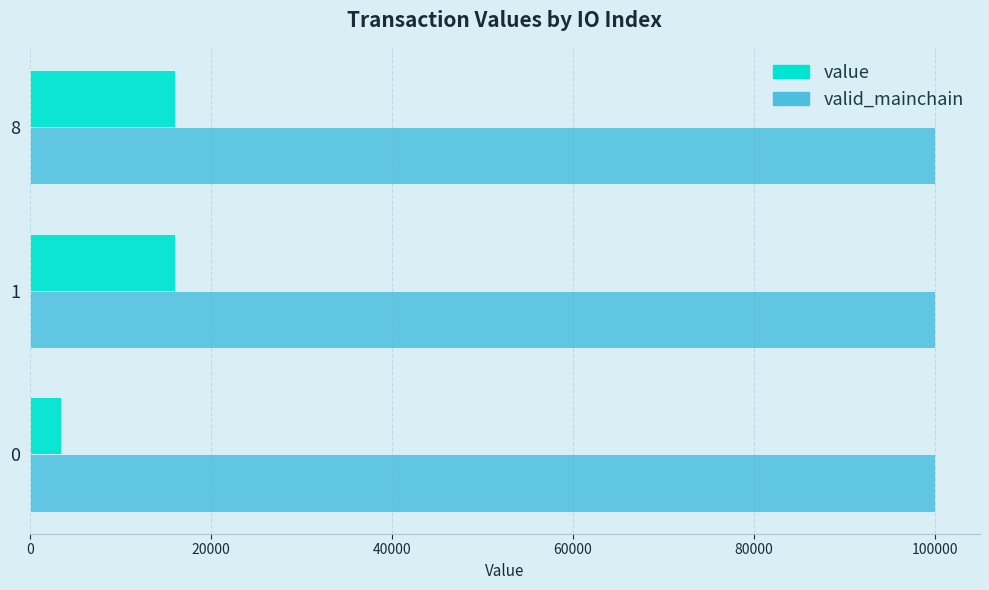

Which series has the largest range (max minus min)?

value